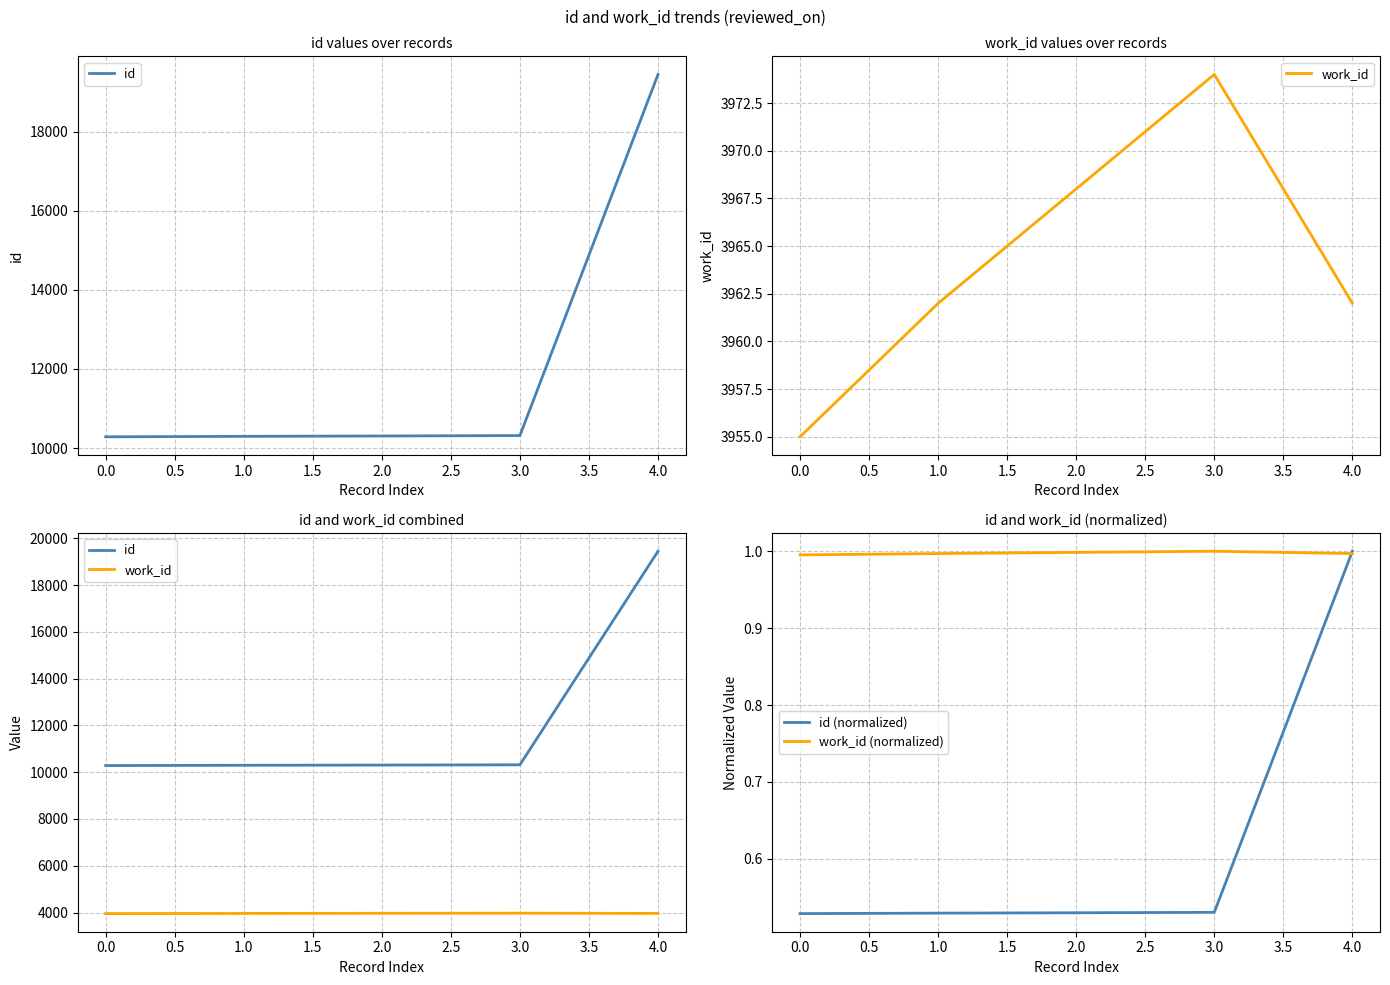

Rank the series by their maximum value, from highest to lowest.

id, work_id, id (normalized), work_id (normalized)